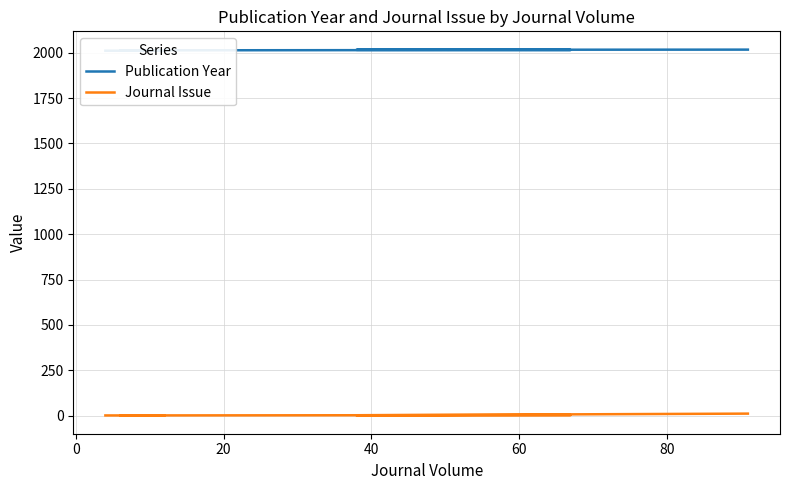

What are all the series names shown in the legend?

Publication Year, Journal Issue